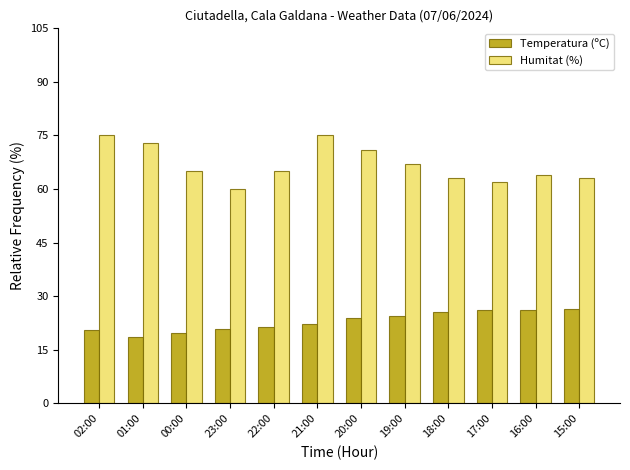

What is the difference between the second highest and second lowest values in the Humitat (%) series?

13.0